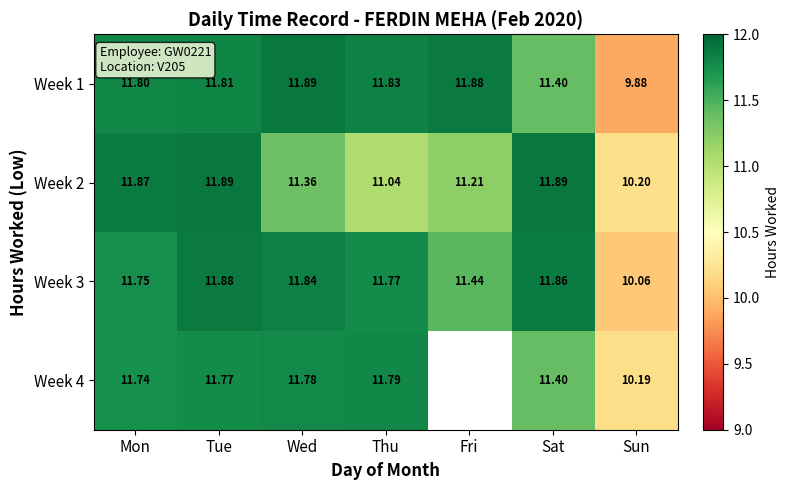

How many data points does each series have?

7